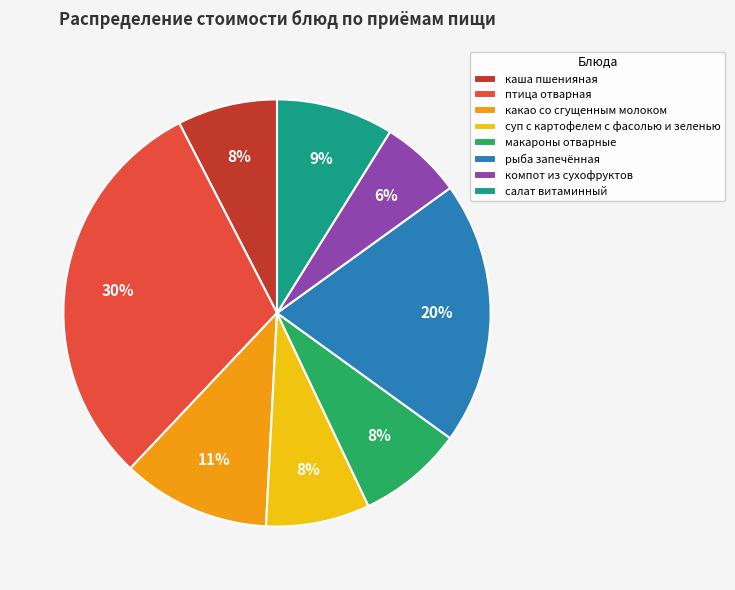

The какао со сгущенным молоком slice represents 11% of the pie. True or false?

True